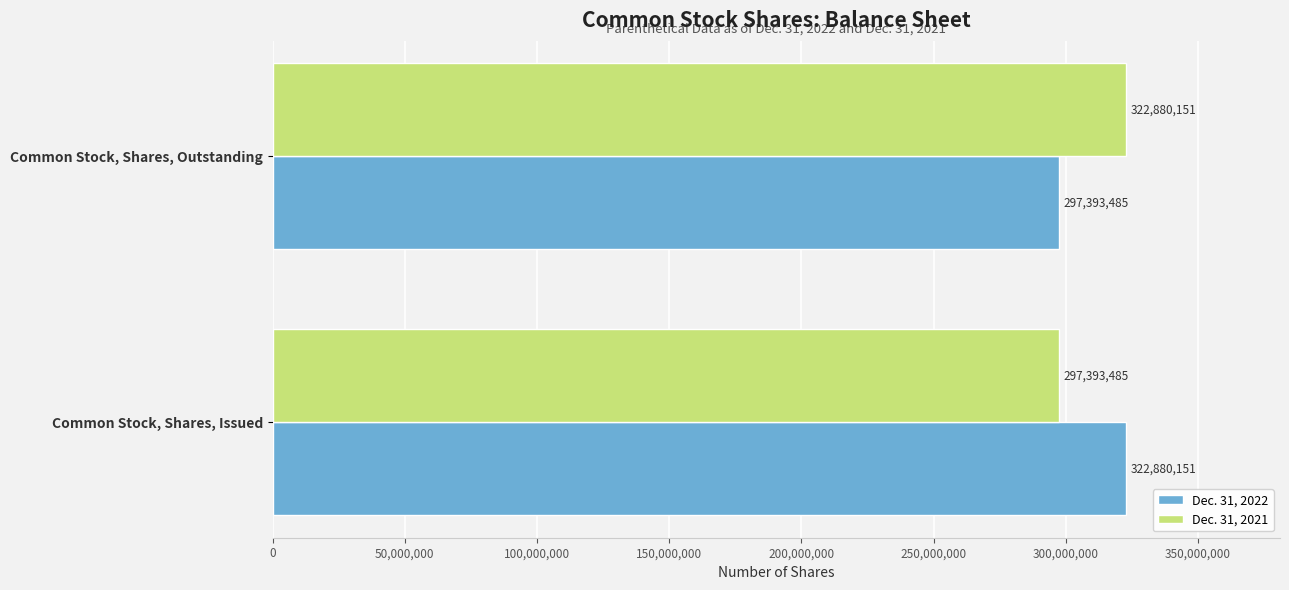

What is the difference between the maximum and minimum values in the Dec. 31, 2022 series?

25486666